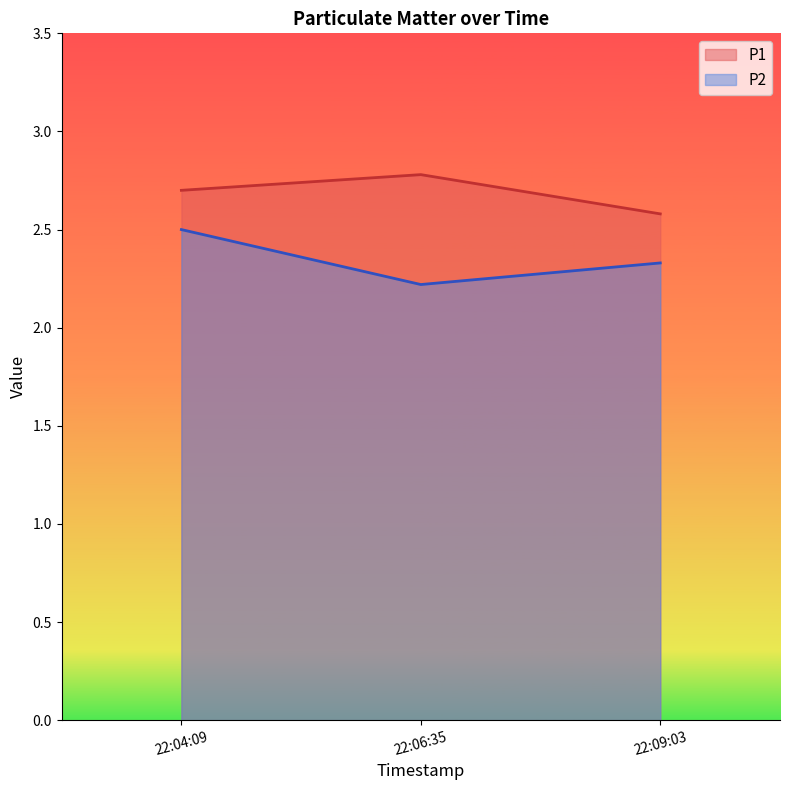

Rank the series by their maximum value, from lowest to highest.

P2, P1